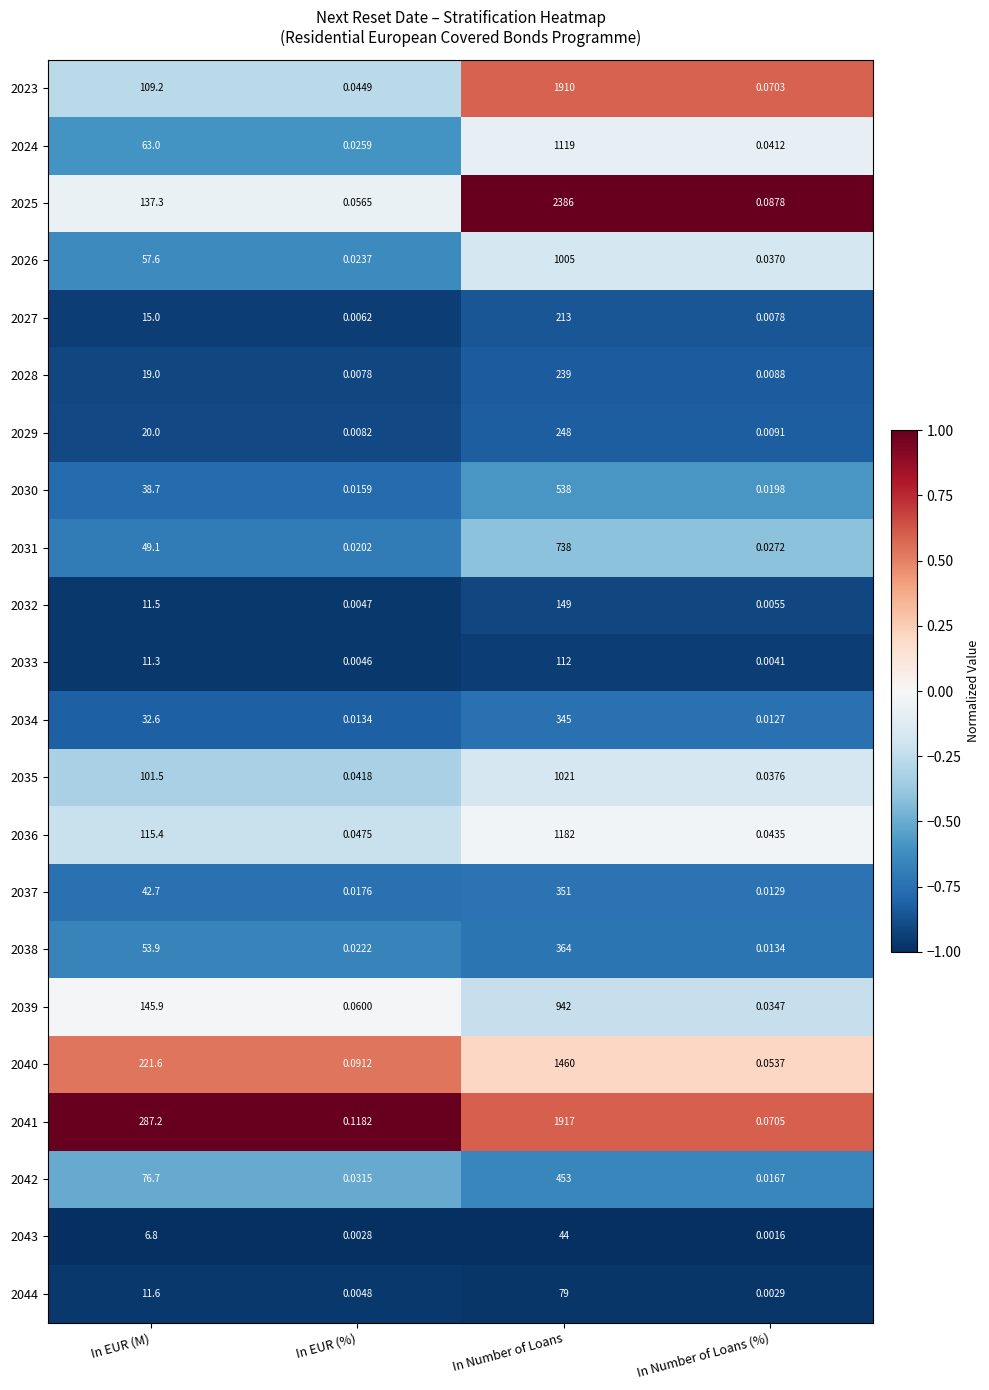

Which label corresponds to the smallest value in the chart?

In Number of Loans (%)